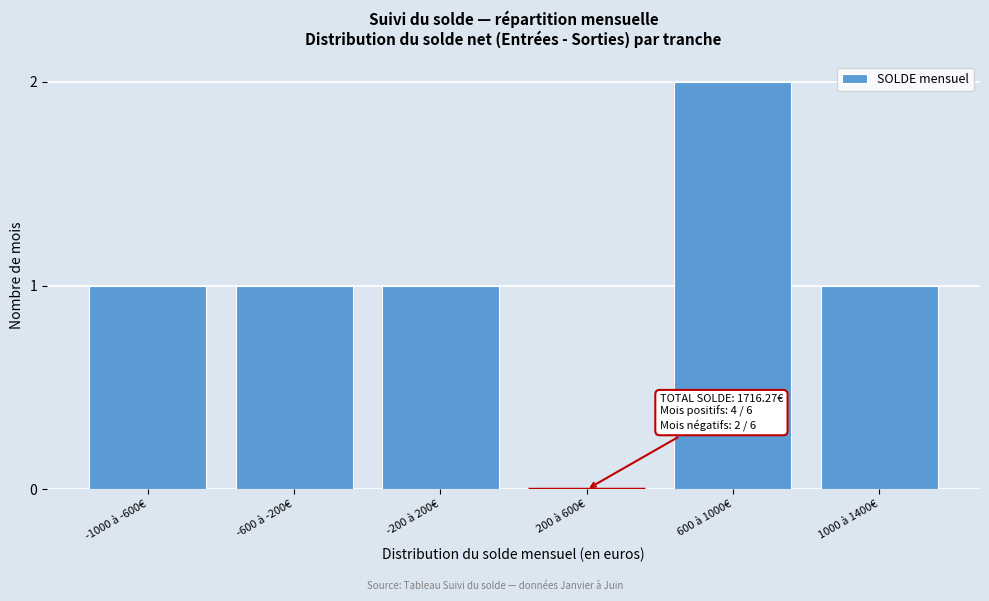

Reading right to left, list all the values displayed in this chart.

1000 à 1400€=1	600 à 1000€=2	200 à 600€=0	-200 à 200€=1	-600 à -200€=1	-1000 à -600€=1